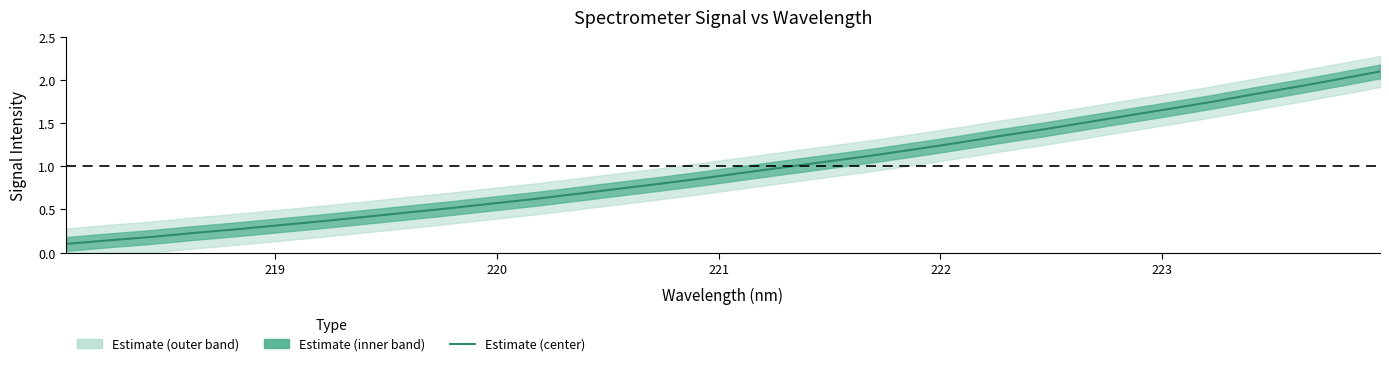

What is the minimum value shown in the chart?

0.1